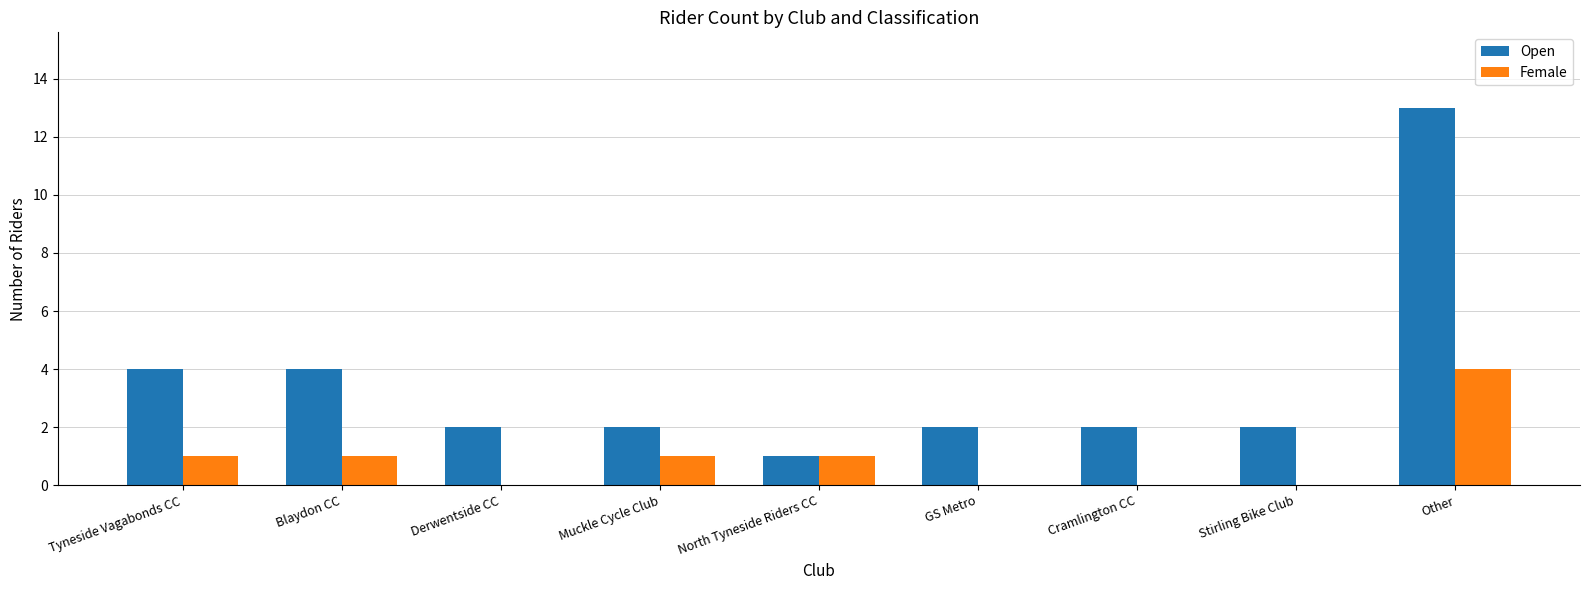

The value of Open at Tyneside Vagabonds CC is 7. True or false?

False